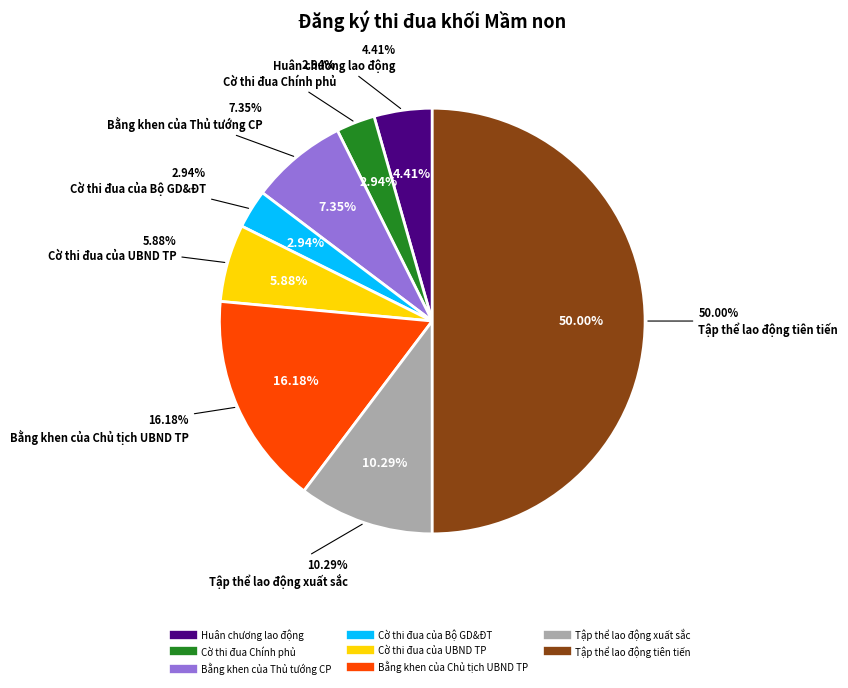

True or false: Tập thể lao động xuất sắc accounts for 10% of the total.

True